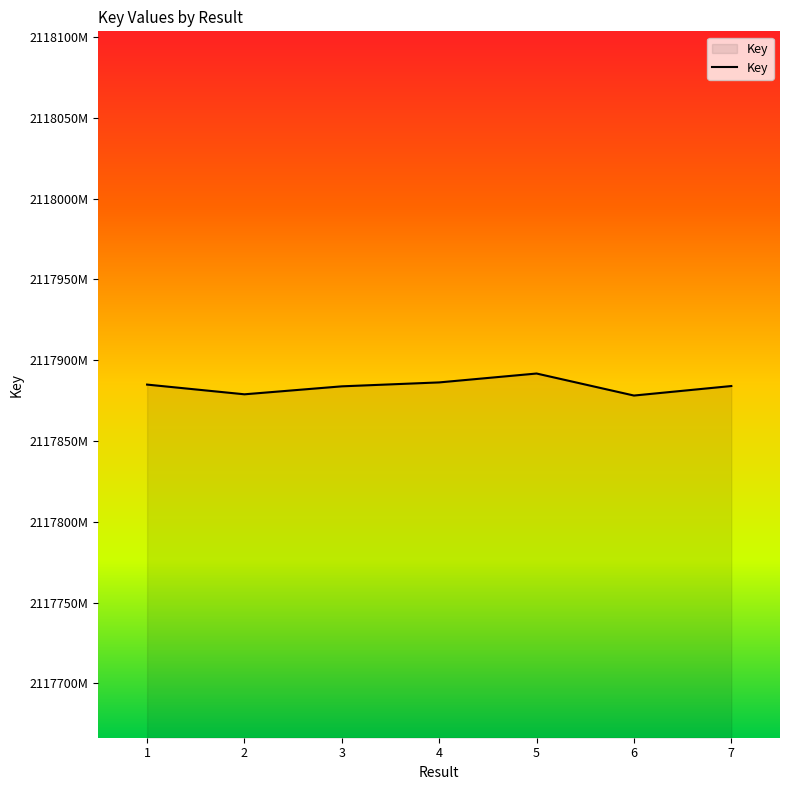

Is it true that the value at 2 is 3458313814?

False